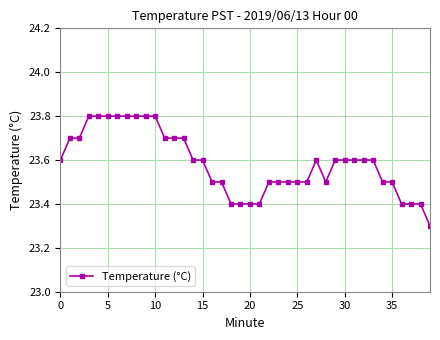

Count the values in the range 23 to 24.

40